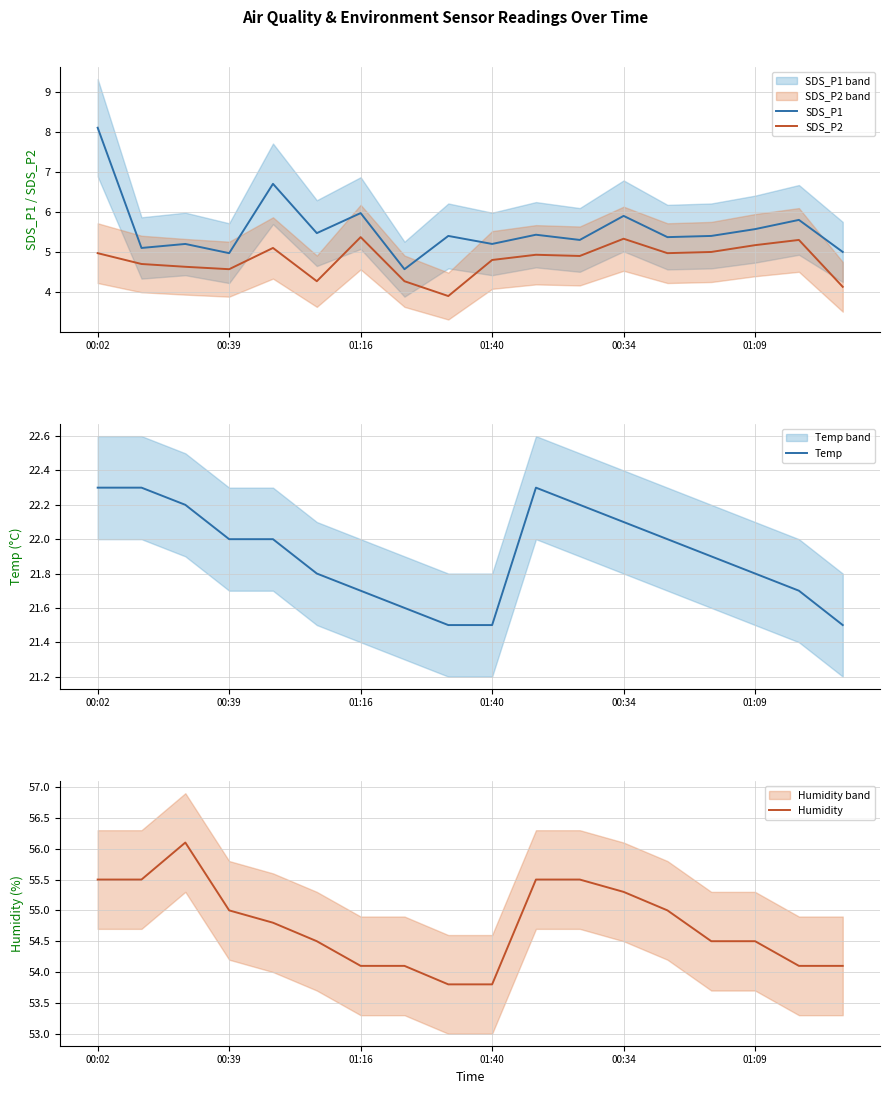

Which series changed the most between 10 and 11?

SDS_P1